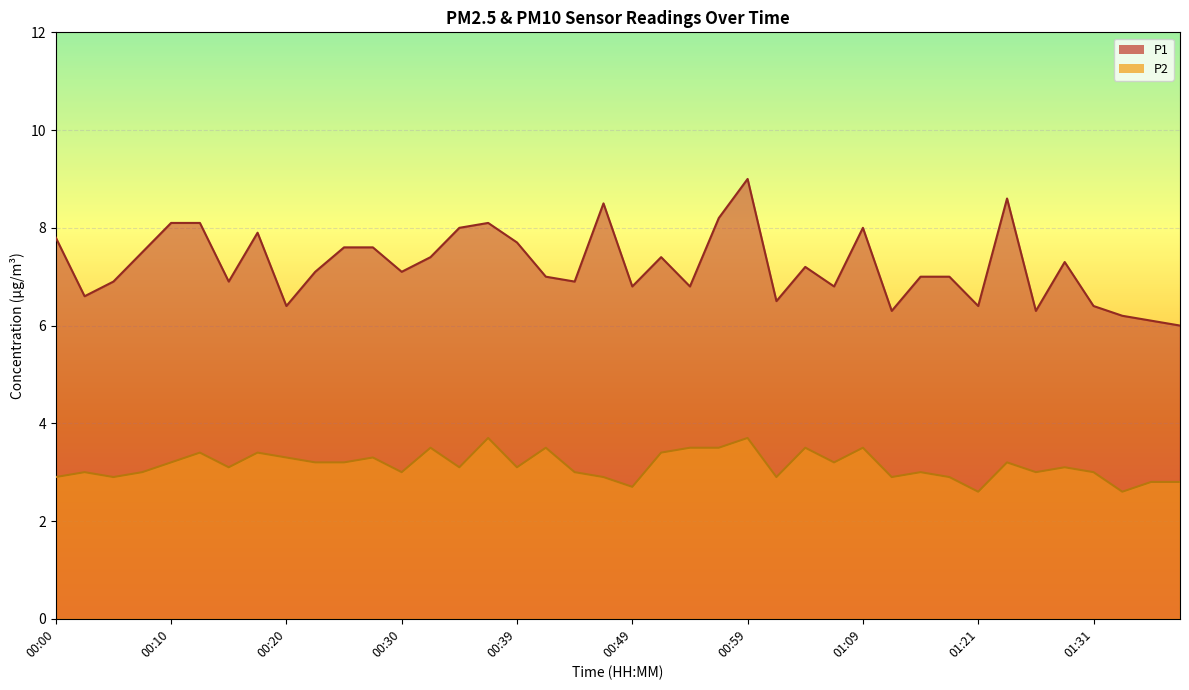

What is the difference between the maximum and minimum values in the P2 series?

1.1